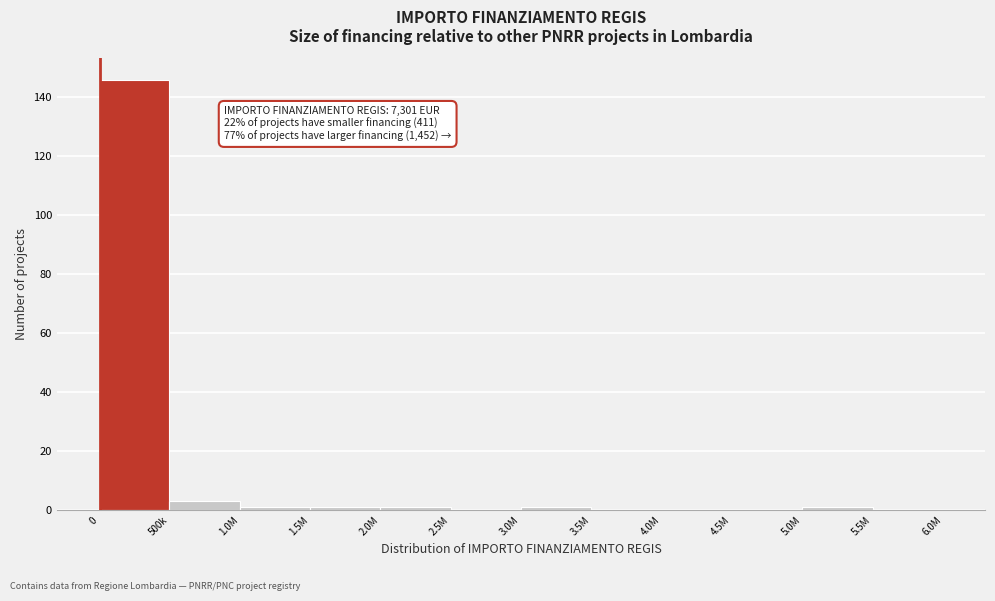

Reading left to right, transcribe all the data shown in this chart.

0=146	500k=3	1.0M=1	1.5M=1	2.0M=1	2.5M=0	3.0M=1	3.5M=0	4.0M=0	4.5M=0	5.0M=1	5.5M=0